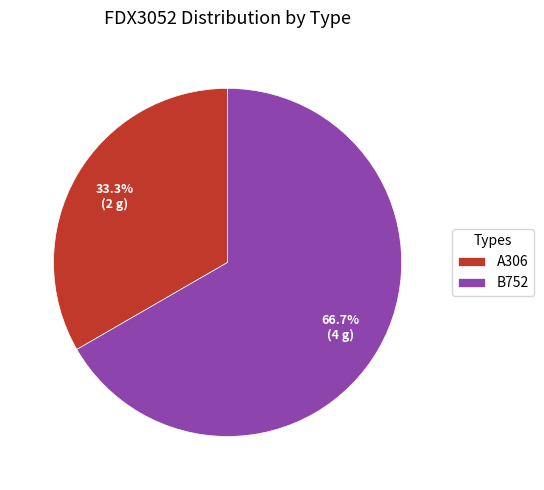

Which category has the biggest portion of the pie?

B752